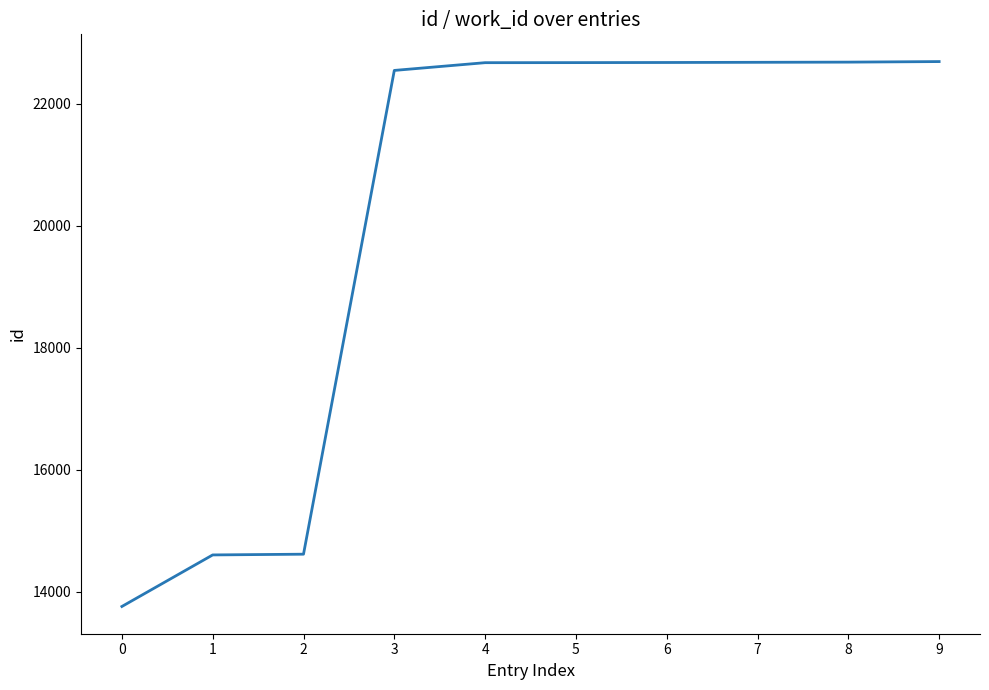

Approximately how many times larger is the value at 9 compared to 8?

1.0